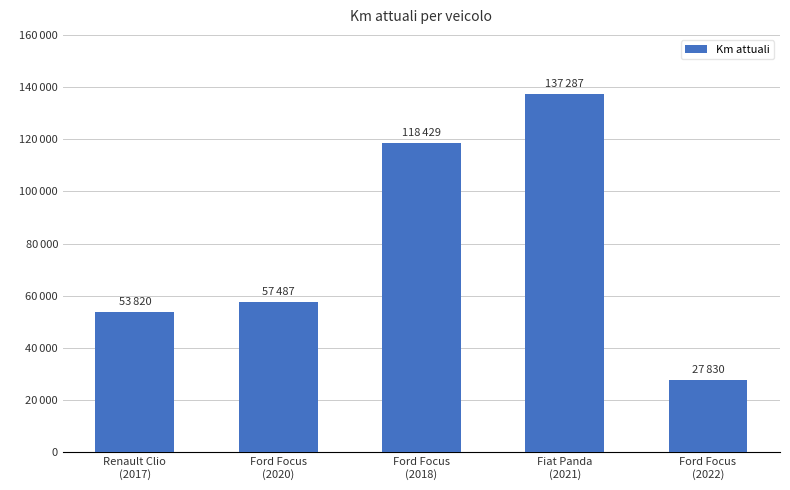

Does the chart contain any negative values?

No